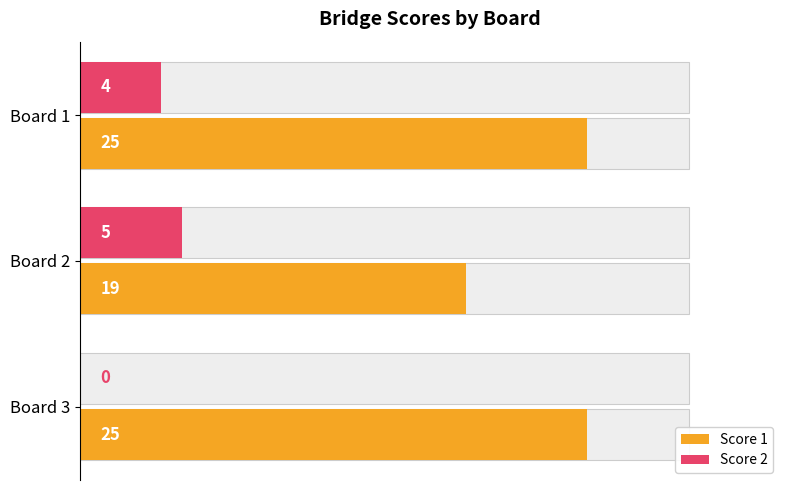

Is it true that Score 2 equals -3 at Board 3?

False